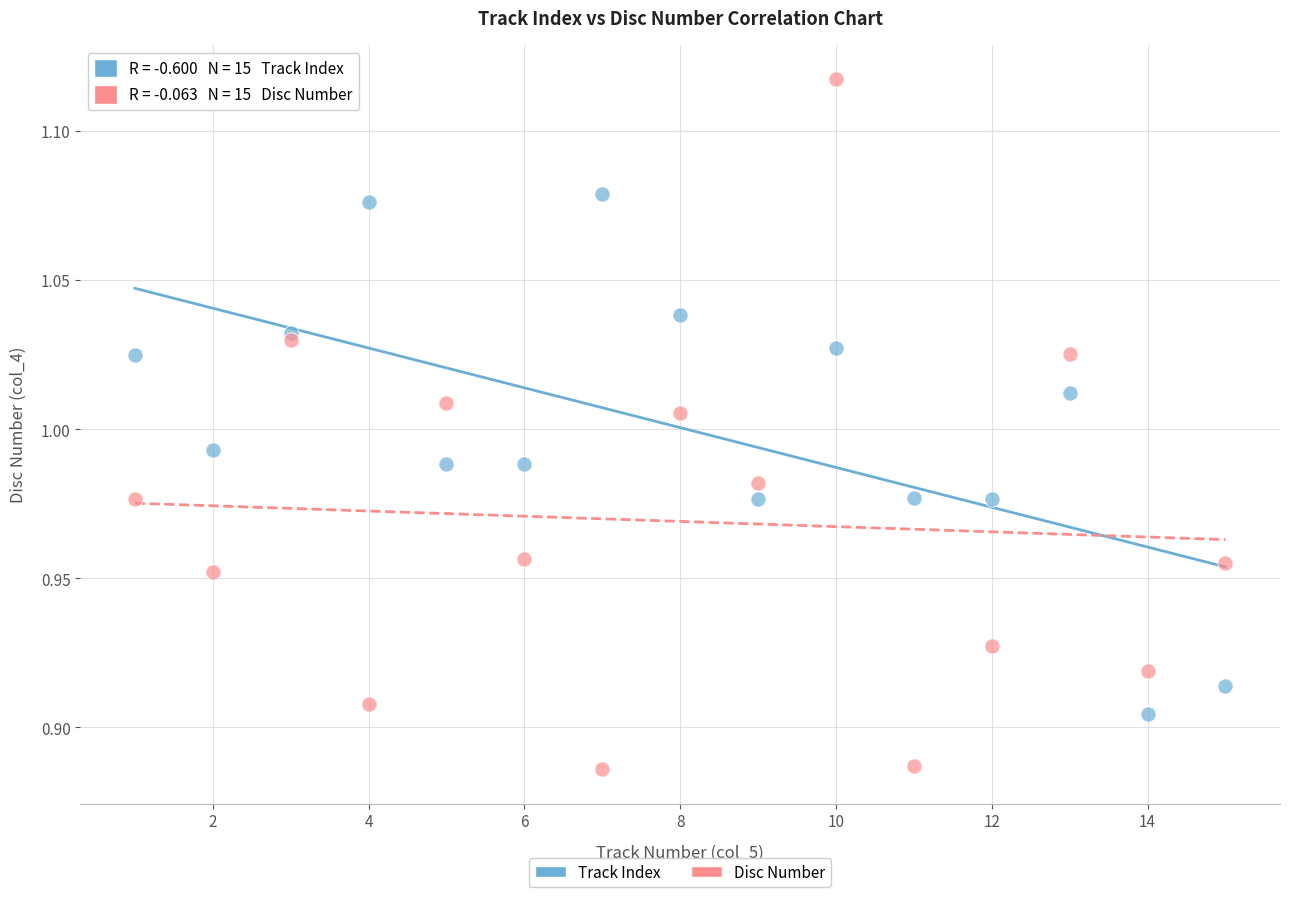

Which series reaches the maximum Y coordinate?

Disc Number